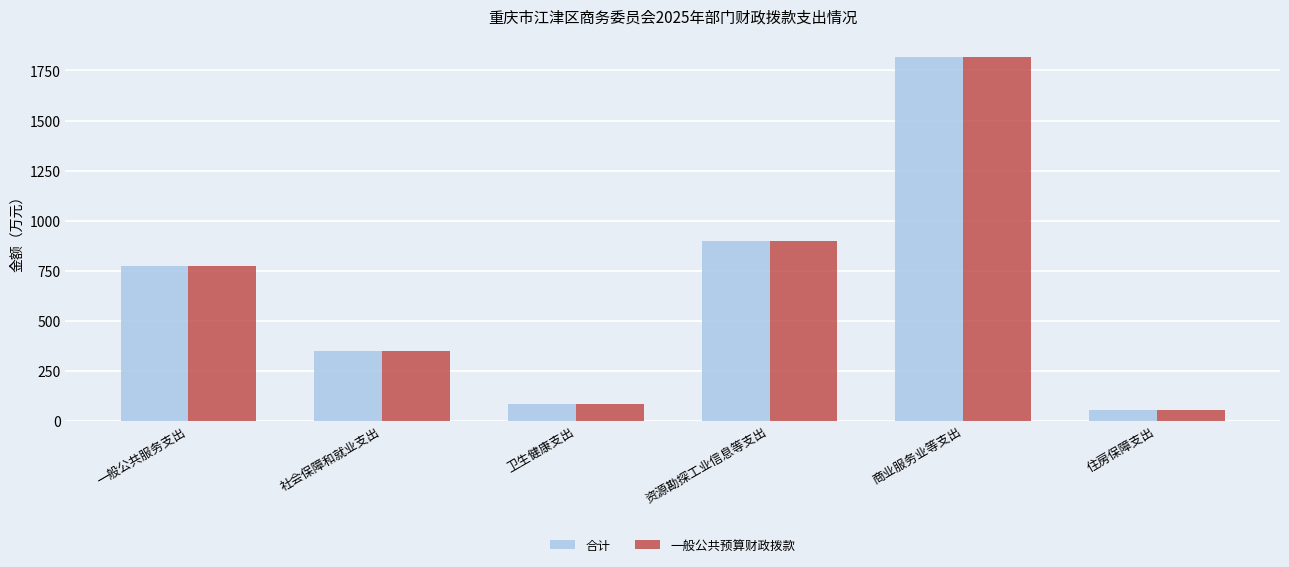

What is the label of the 3rd bar from the left?

卫生健康支出